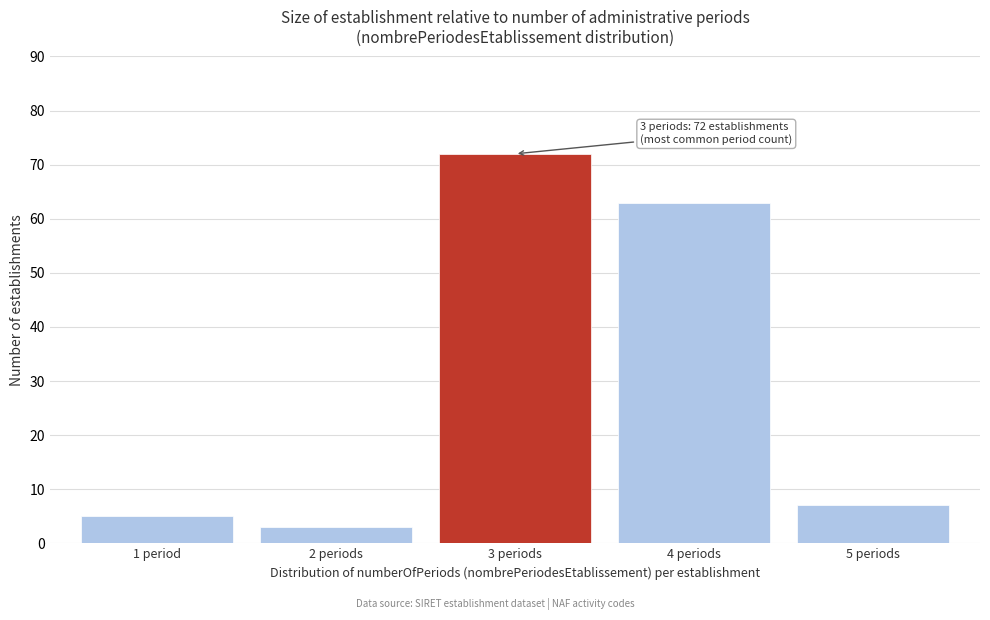

Reading left to right, extract all data points from this chart.

1 period=5	2 periods=3	3 periods=72	4 periods=63	5 periods=7